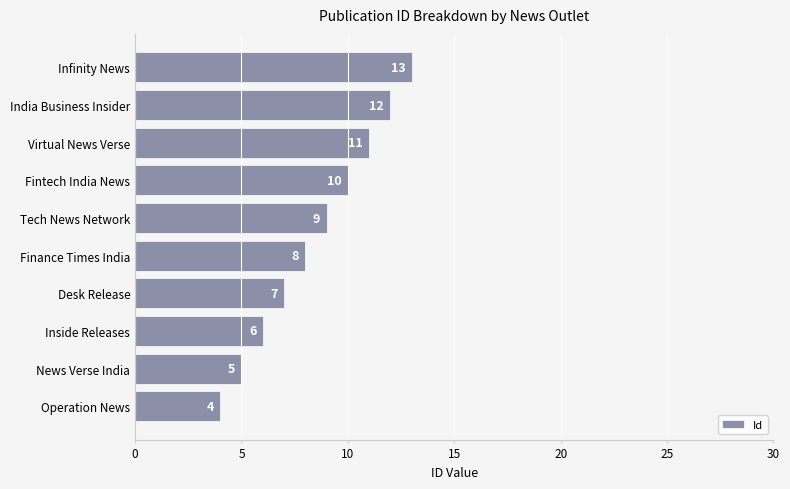

Where is the data nearest to the value 8?

Finance Times India